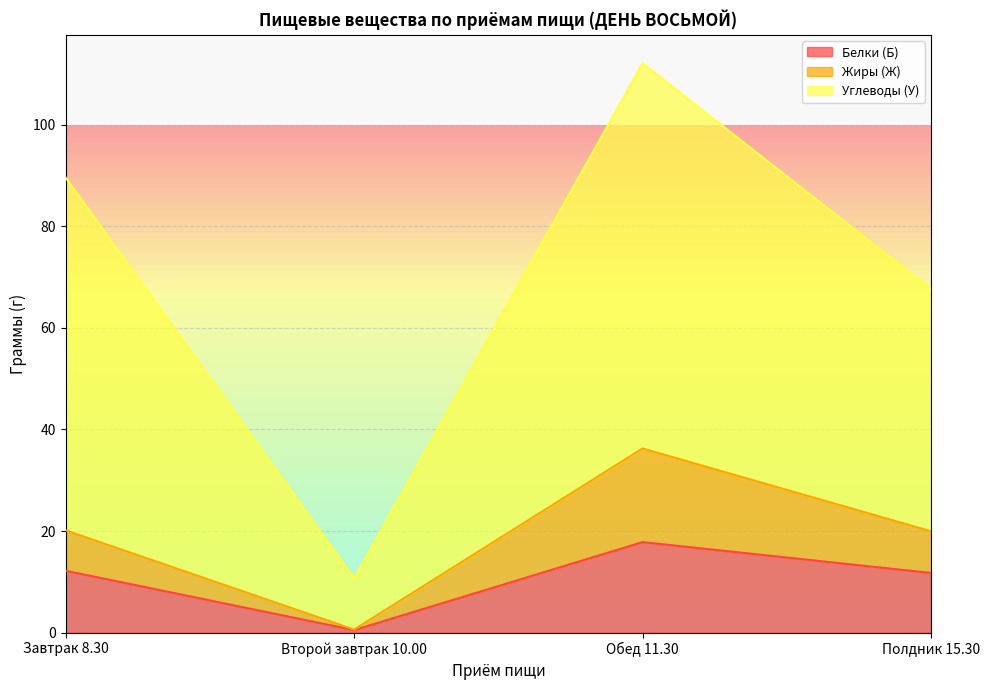

Which series changed the most between Второй завтрак 10.00 and Обед 11.30?

Углеводы (У)